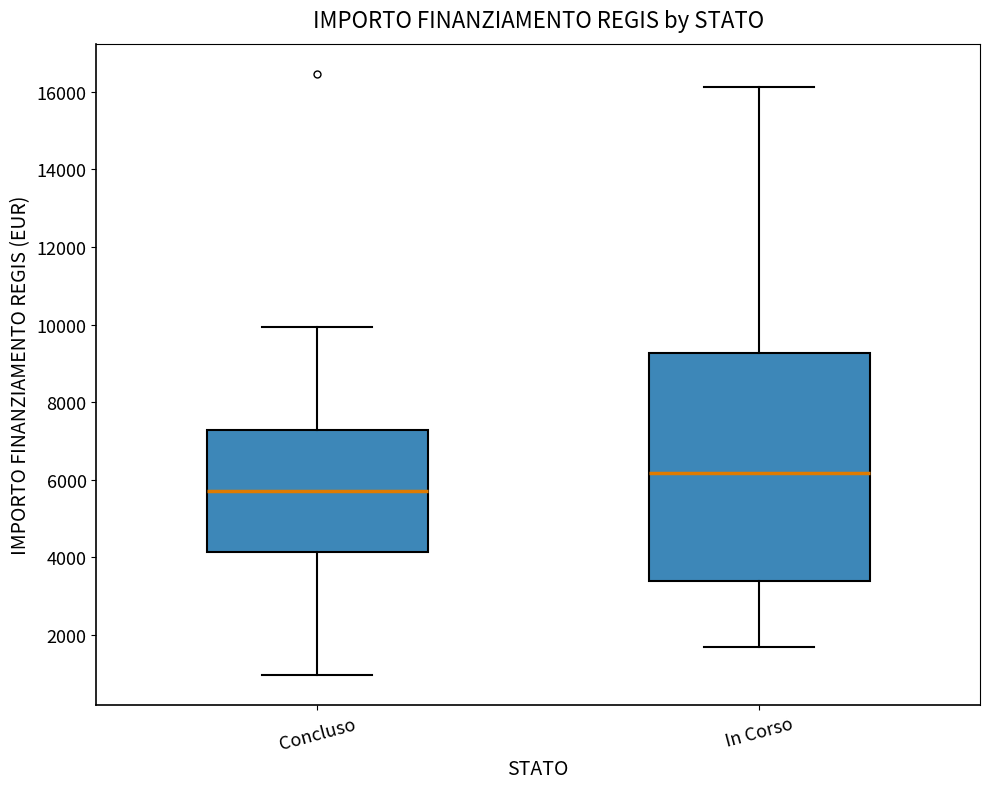

Where does the upper whisker of the box for Concluso end on the y-axis? The values are not printed on the chart, so give them approximately, as read against the axis.

10000